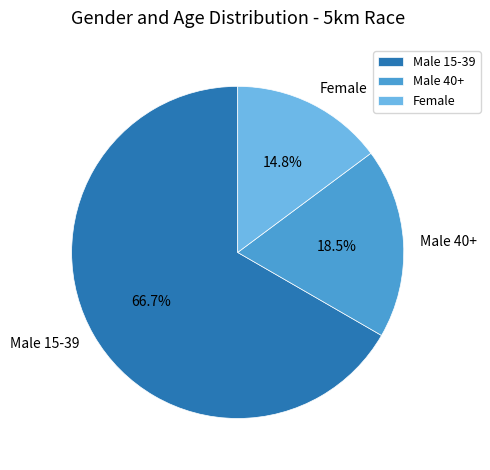

To the nearest percent, what is the combined percentage of Male 15-39 and Male 40+?

85%